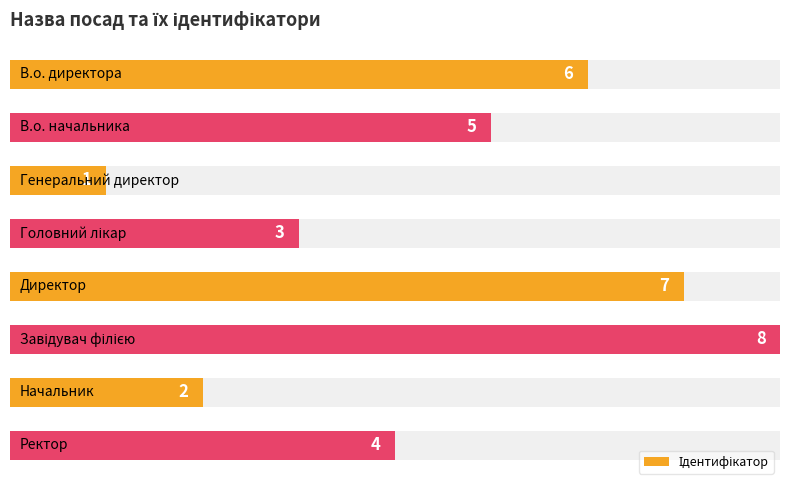

How many data points are above 5?

3